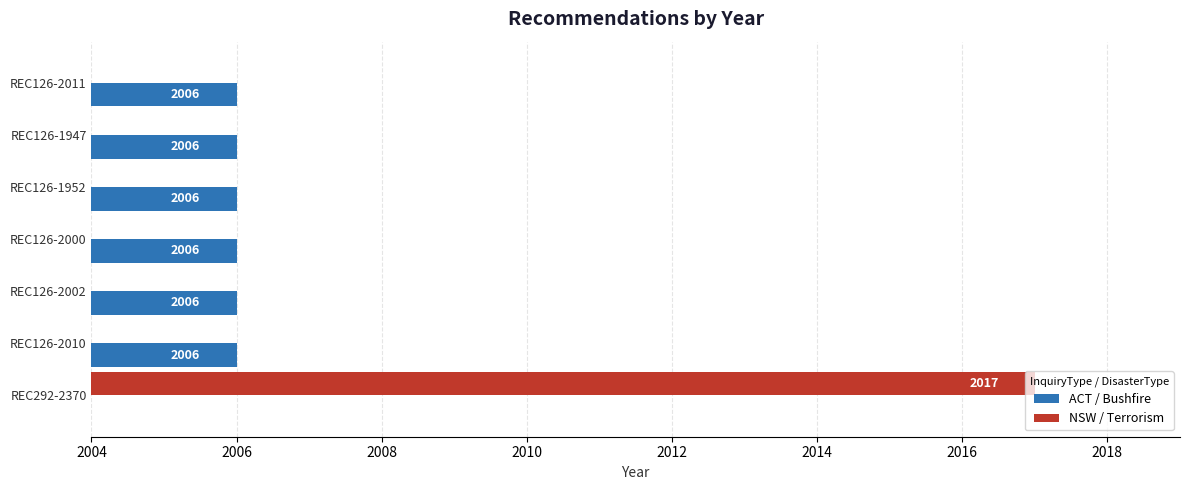

What are all the series names shown in the legend?

ACT / Bushfire, NSW / Terrorism